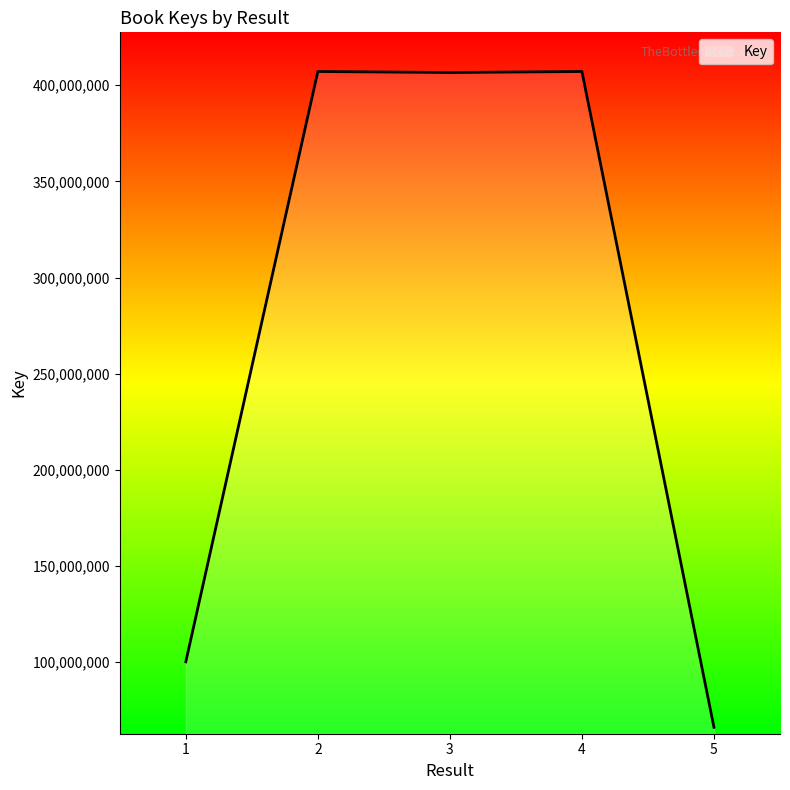

At which category does the data reach its first local valley?

3